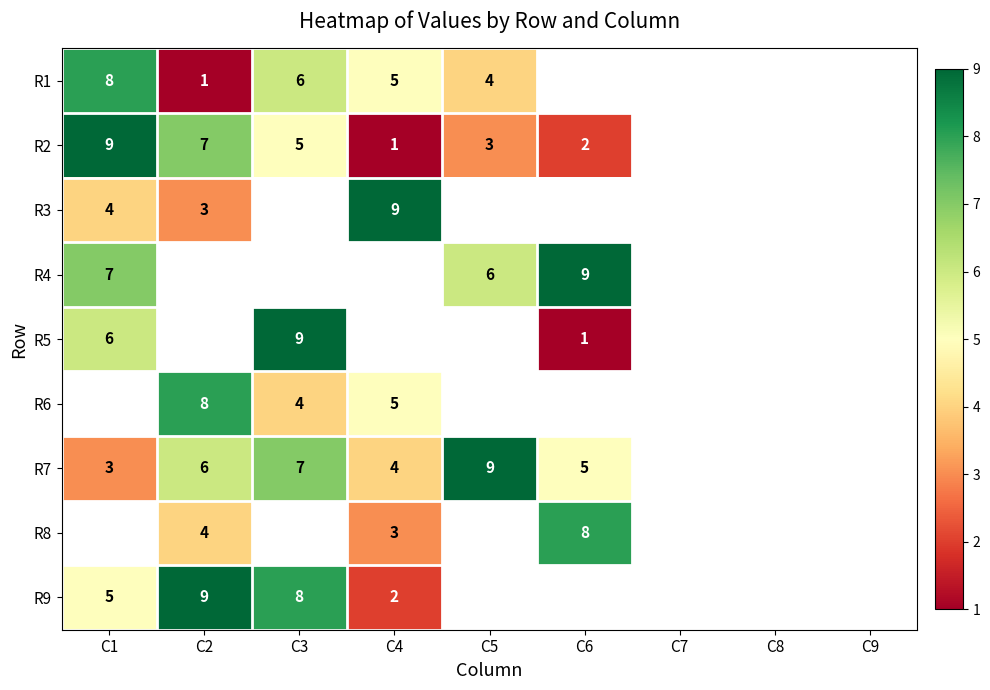

Between C6 and C2, which is larger?

C2